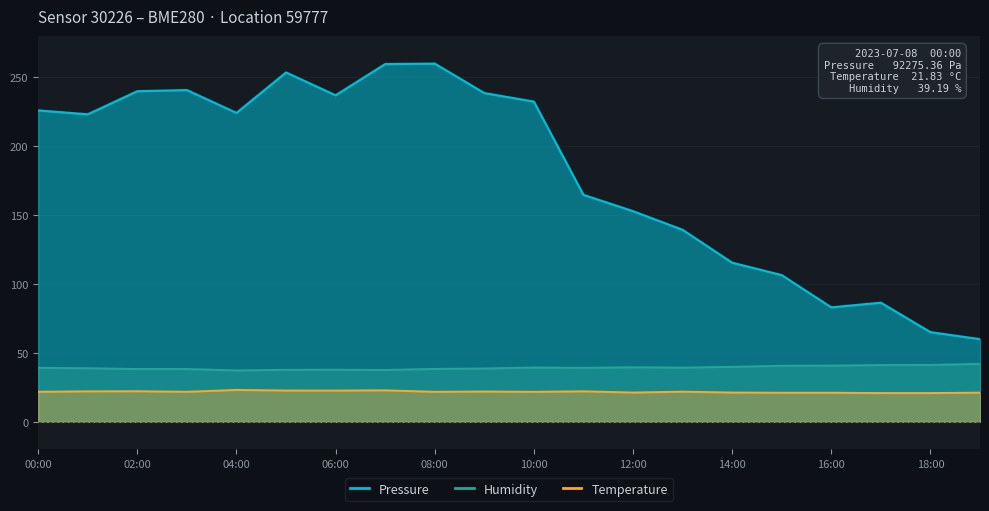

At which category does the chart reach its minimum across all series?

17:00